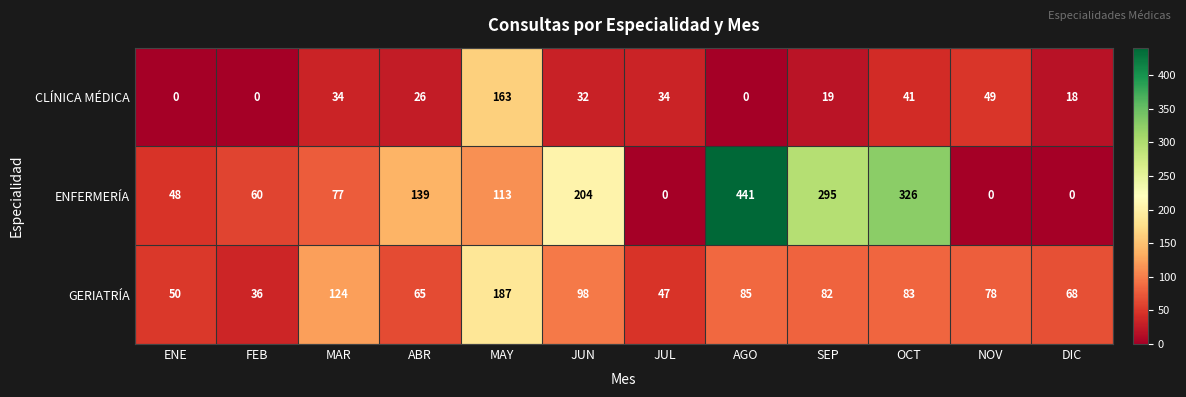

Which category has the highest value across all series?

AGO